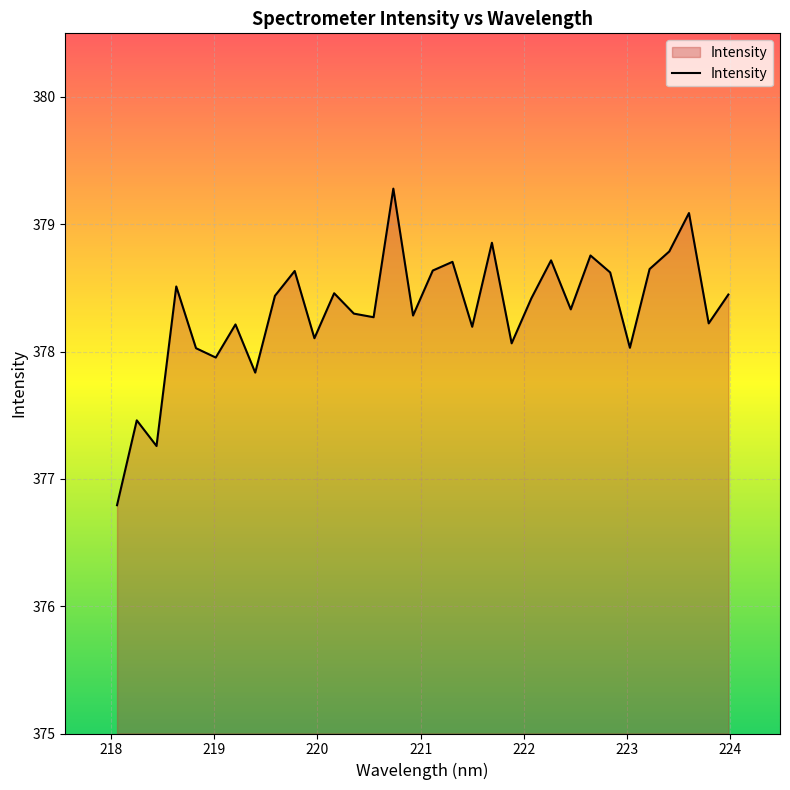

How many values exceed 378?

27